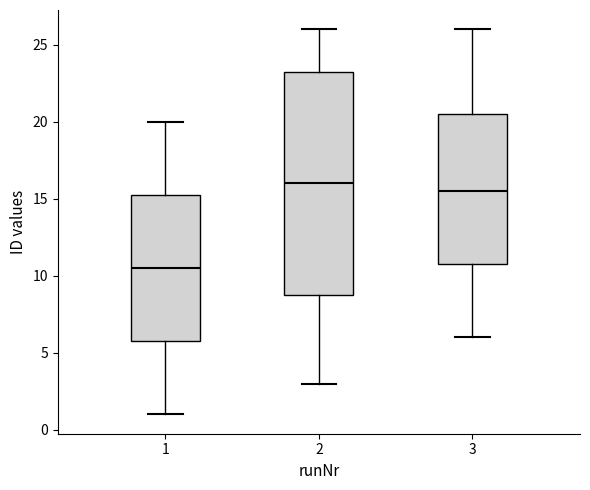

Reading left to right, transcribe this box plot: for each box, give where its median line is, the range the box spans, and where its two whiskers end, as read against the y-axis. The values are not printed on the chart, so give them approximately, as read against the axis.

1: median 10.5, box 6.0 to 15.5, whiskers 1.0 to 20.0
2: median 16.0, box 9.0 to 23.5, whiskers 3.0 to 26.0
3: median 15.5, box 11.0 to 20.5, whiskers 6.0 to 26.0